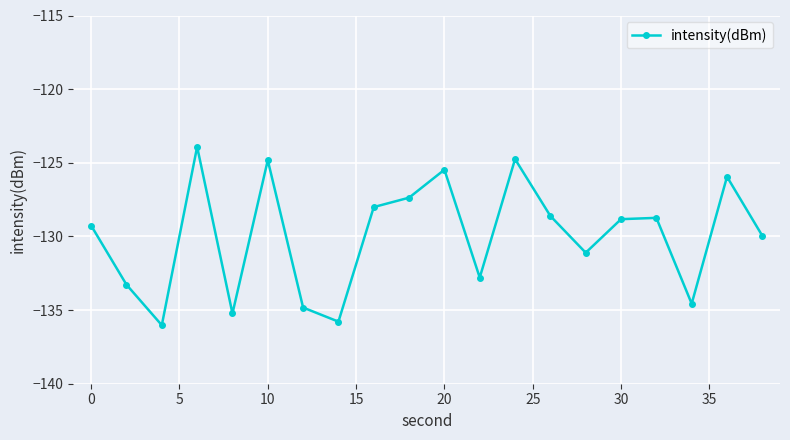

What is the minimum value shown in the chart?

-136.0